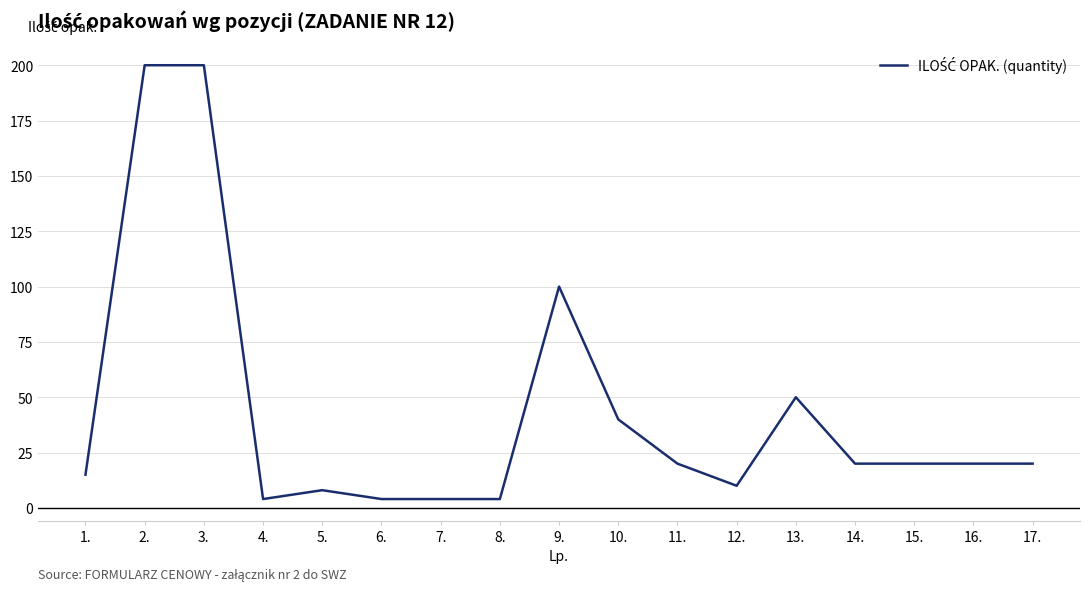

What position from the left is 1.?

1